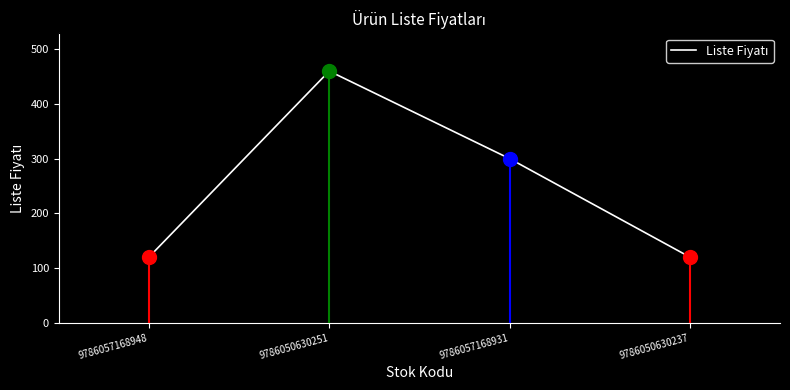

How many values are below 300?

2